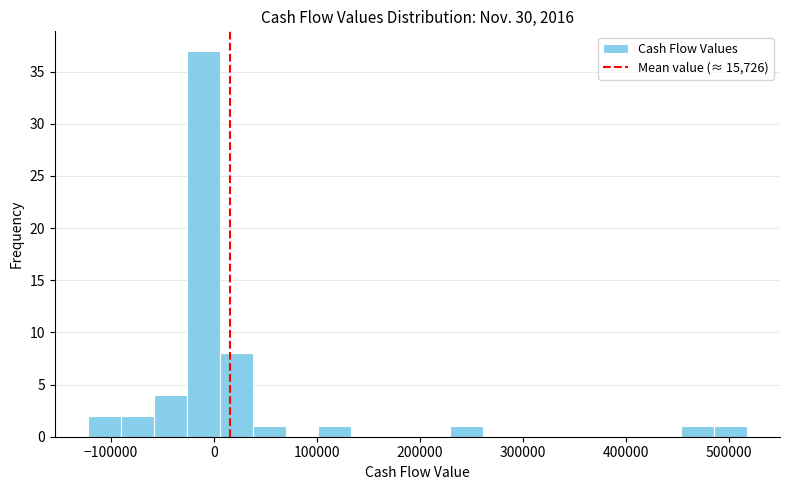

Around what value on the x-axis is the tallest bar? Give the approximate position of its centre, as read against the axis.

-10000